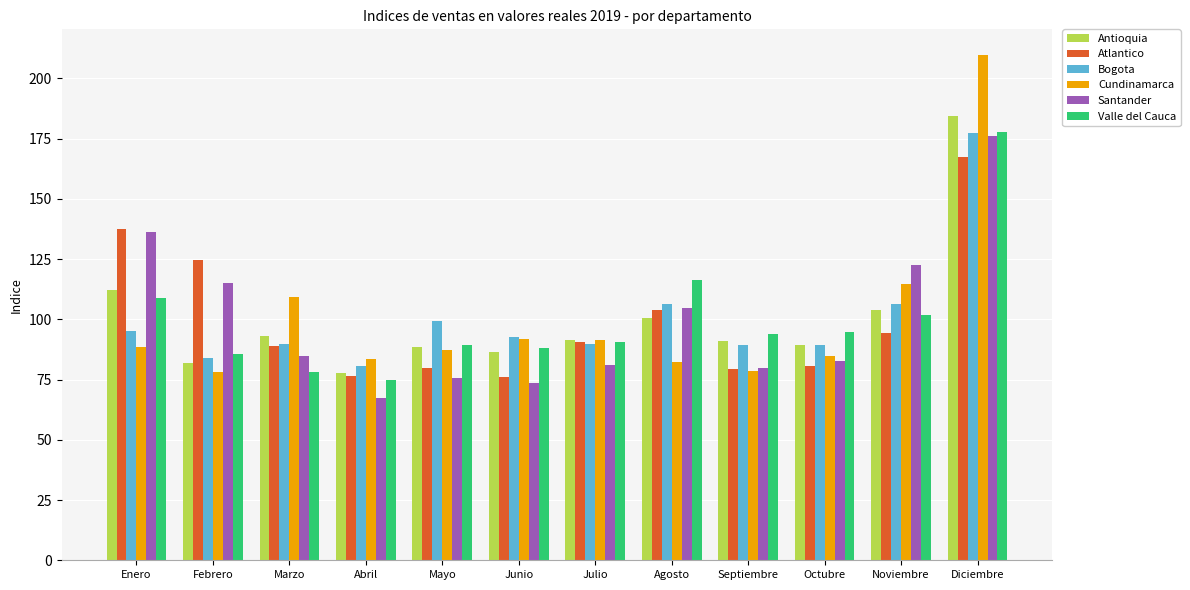

What is the value of the Atlantico bar at the 3rd from the left?

88.8